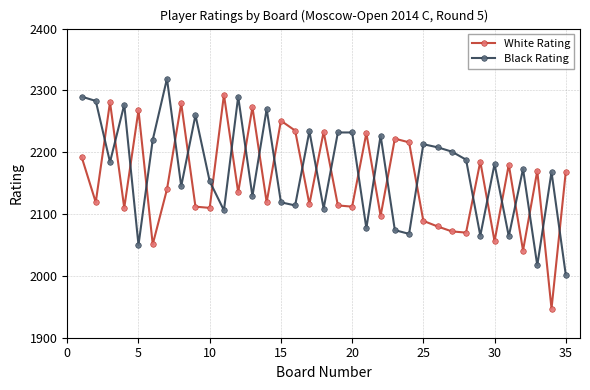

What is the sum of all White Rating values?

75368